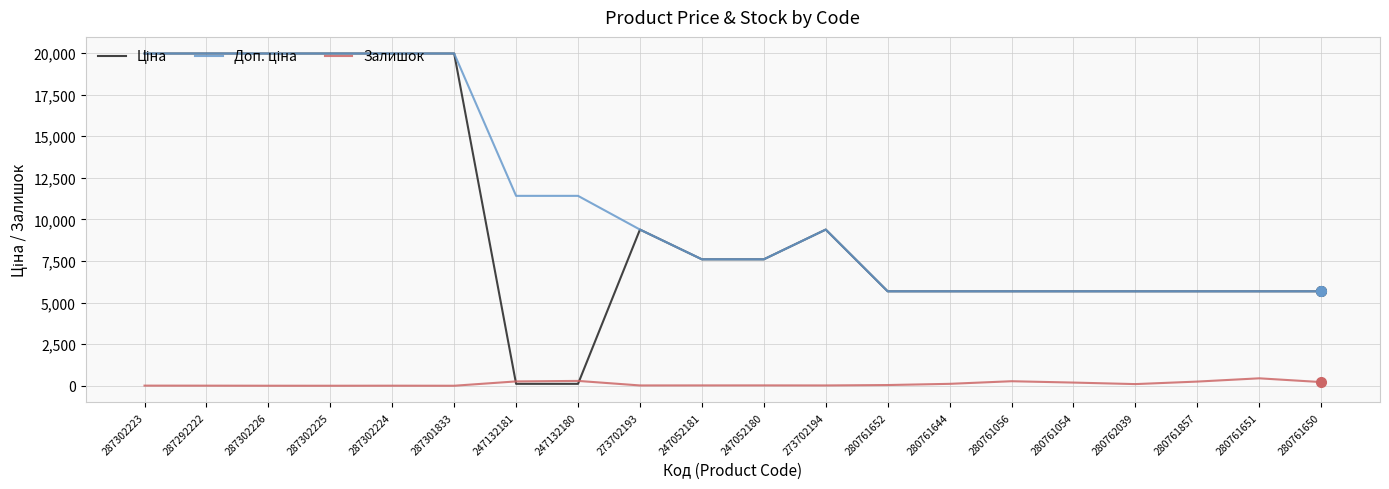

True or false: Залишок has more than 2 points higher than both neighbors.

True